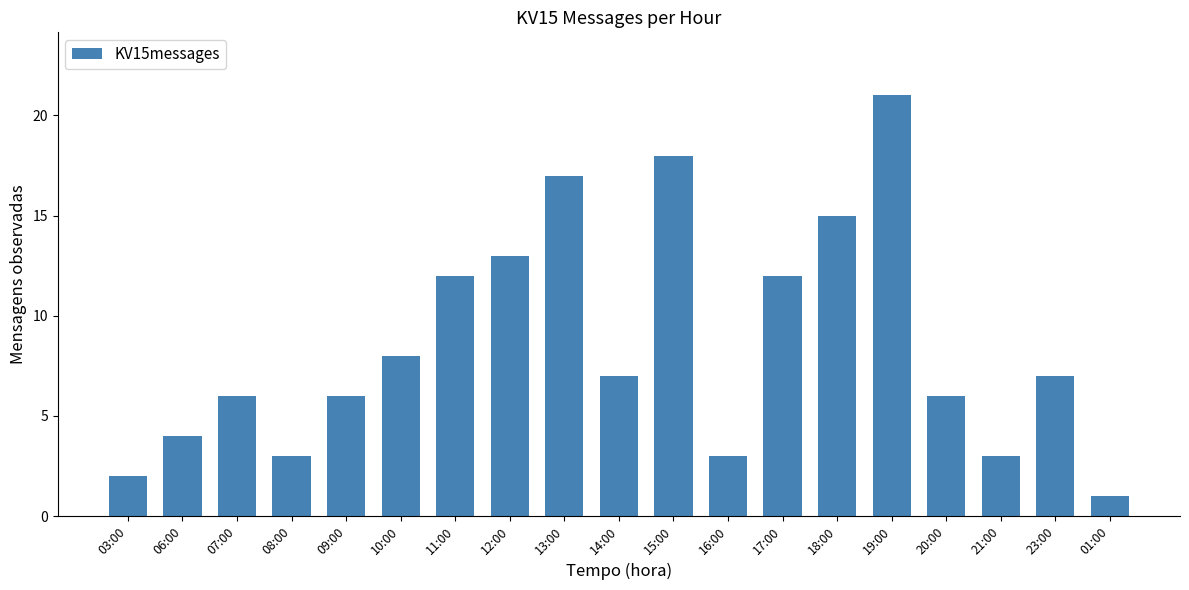

What is the ratio of the value at 06:00 to the value at 03:00?

2.0